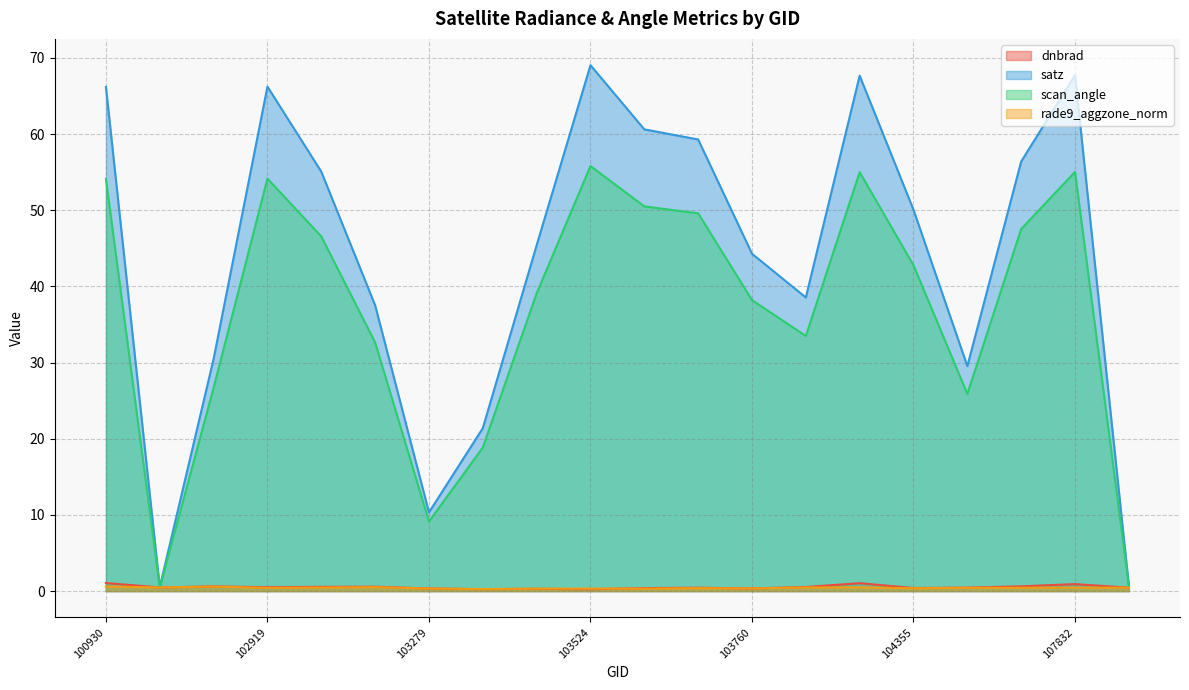

What is the sum of the dnbrad values at 103160 and 102792?

1.2